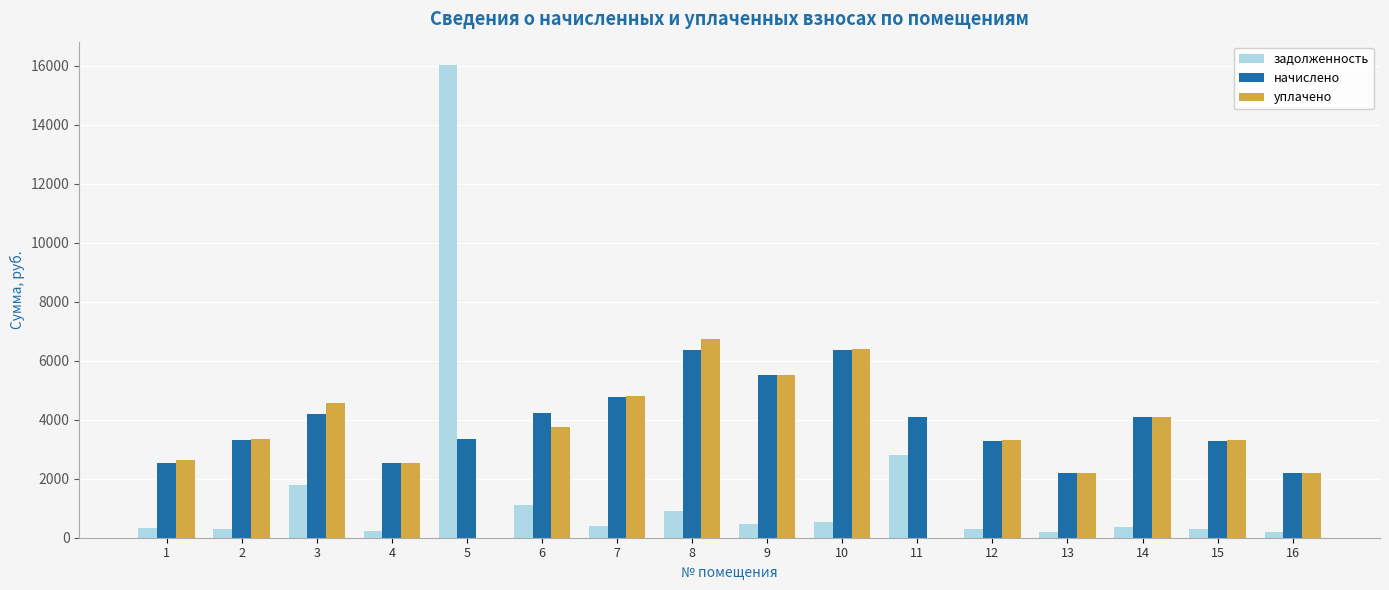

What are all the series names shown in the legend?

задолженность, начислено, уплачено